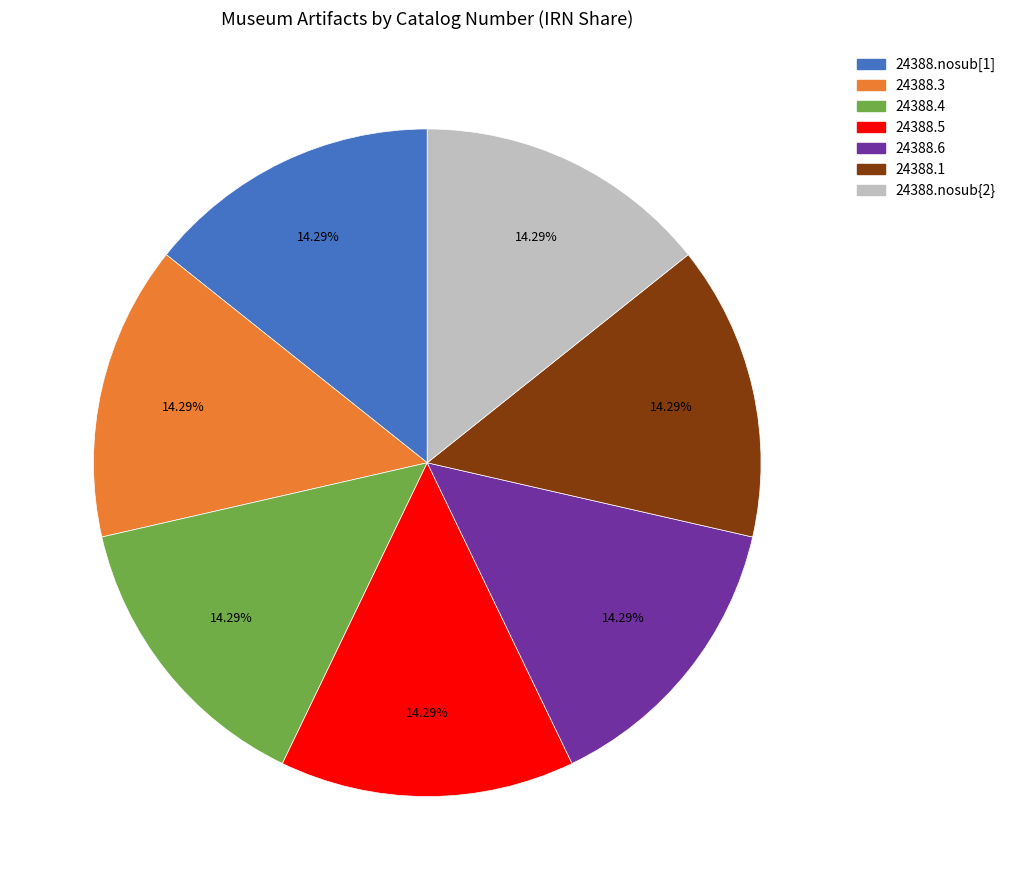

Combined, do 24388.nosub[1] and 24388.5 account for over 50%?

No